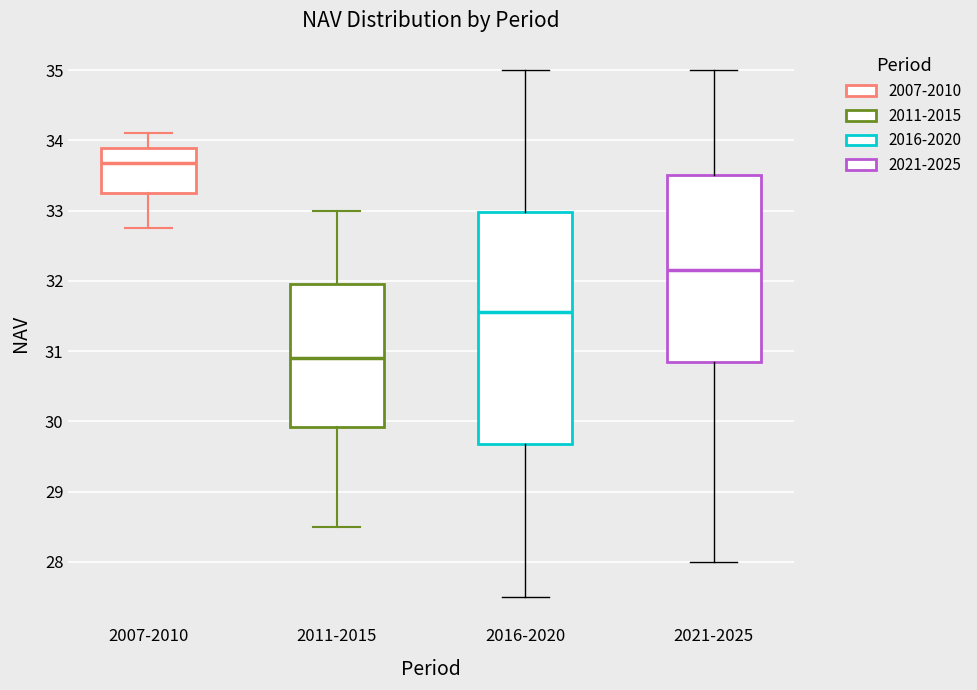

Which box's median line is the lowest?

2011-2015